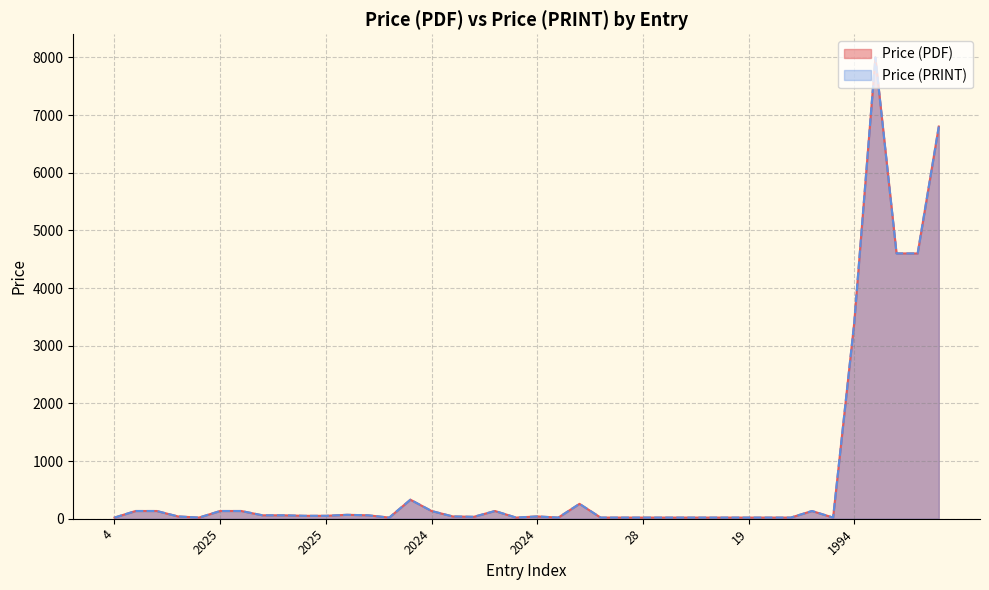

Does the chart have visible grid lines?

Yes